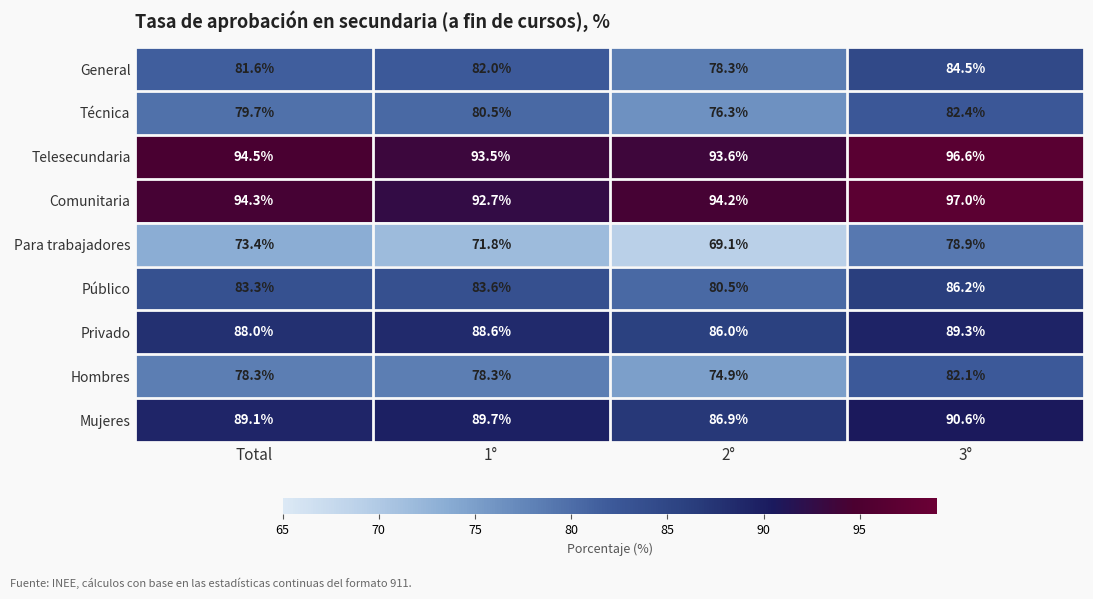

Count the number of data series in this chart.

9